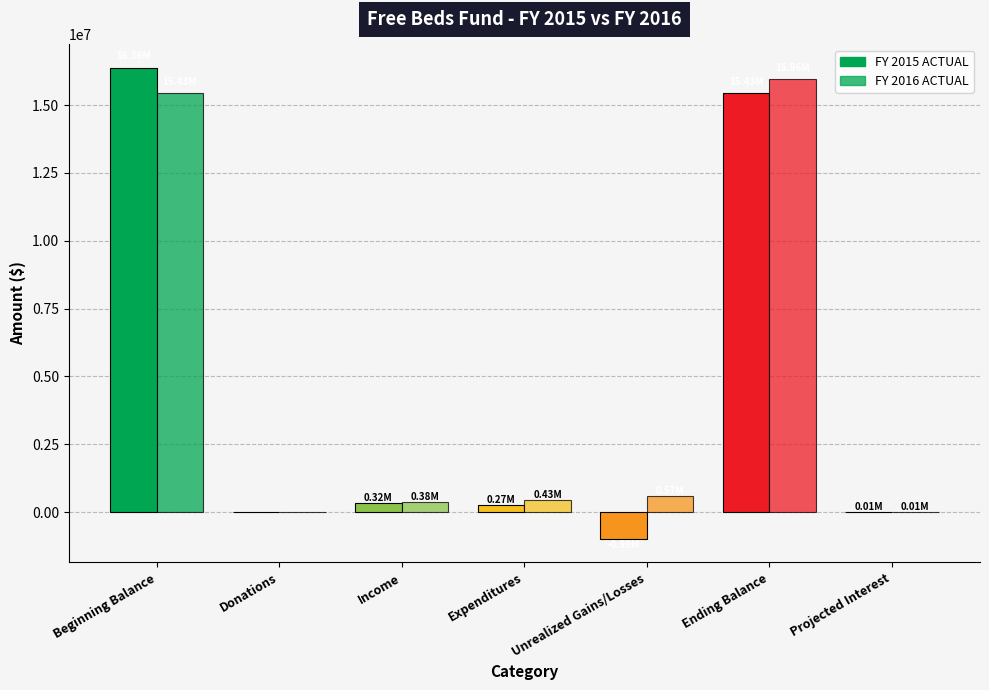

What is the maximum value shown in the chart?

16364097.3